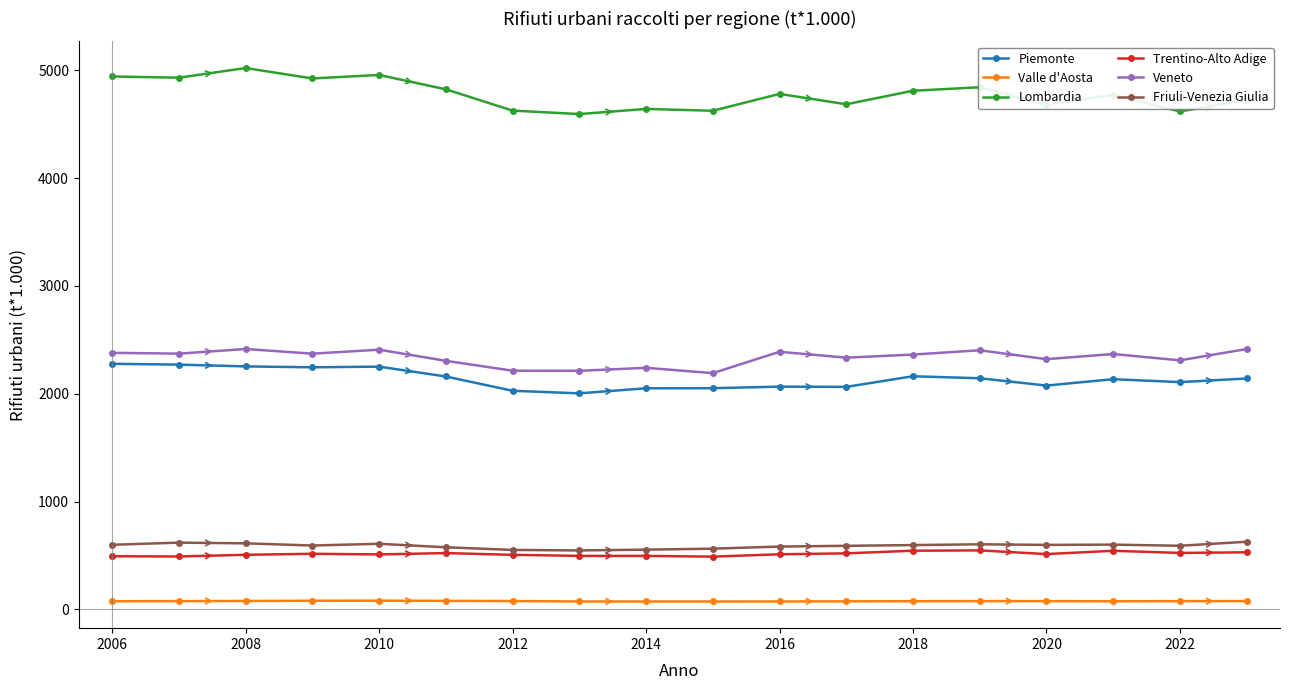

True or false: Trentino-Alto Adige and Veneto cross at least once.

False